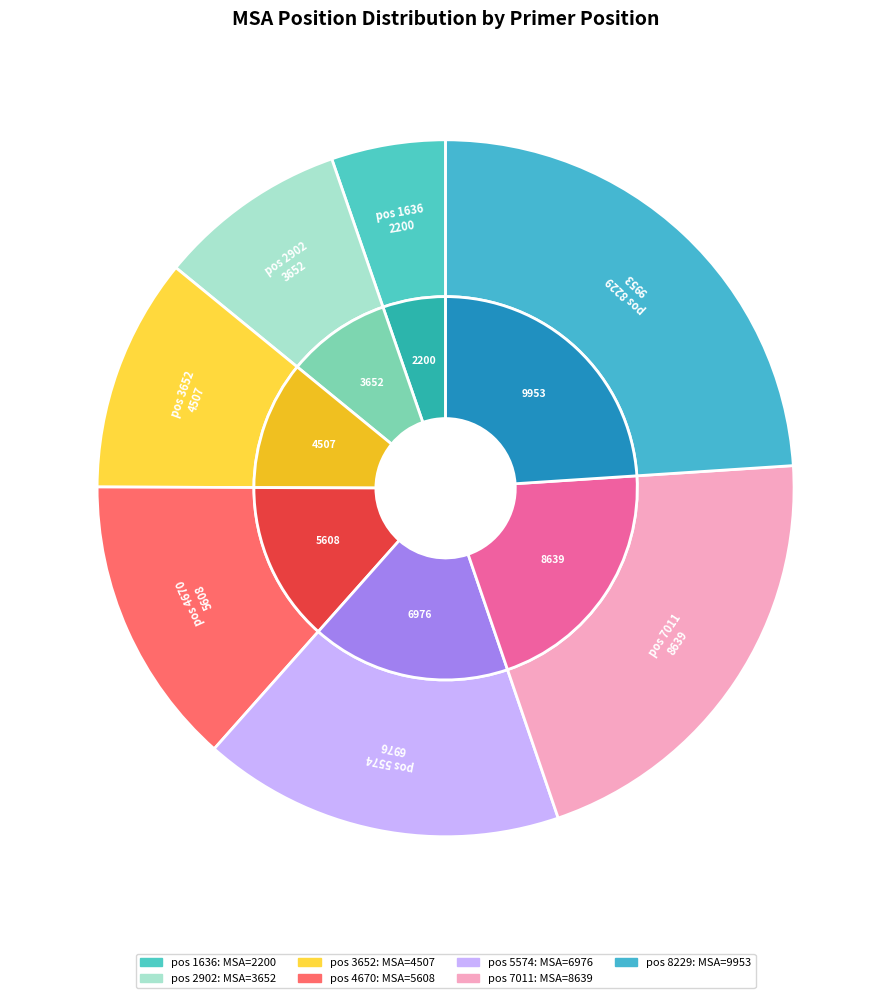

Is there a majority slice in this chart?

No